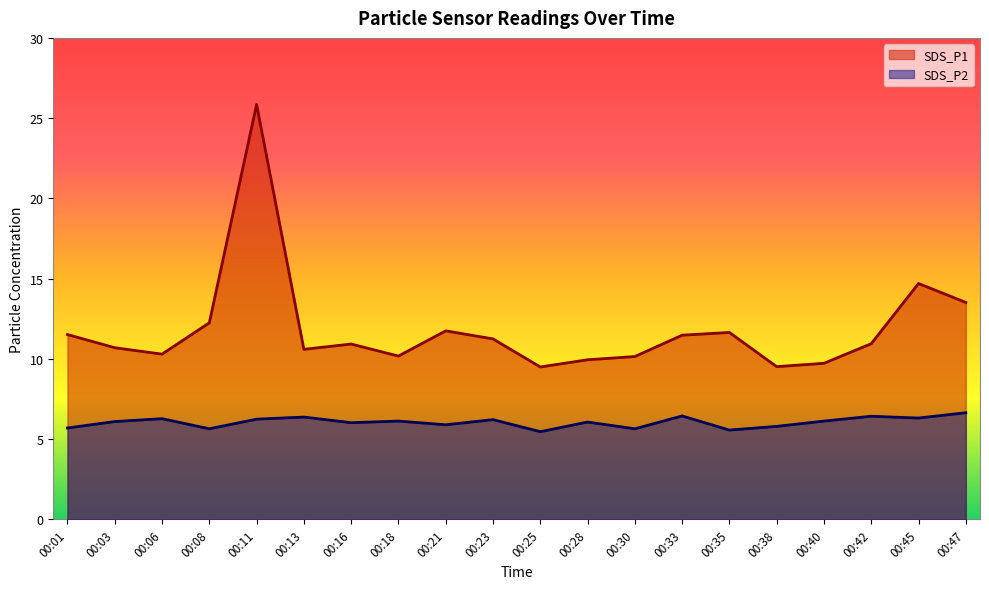

Which series has the largest range (max minus min)?

SDS_P1